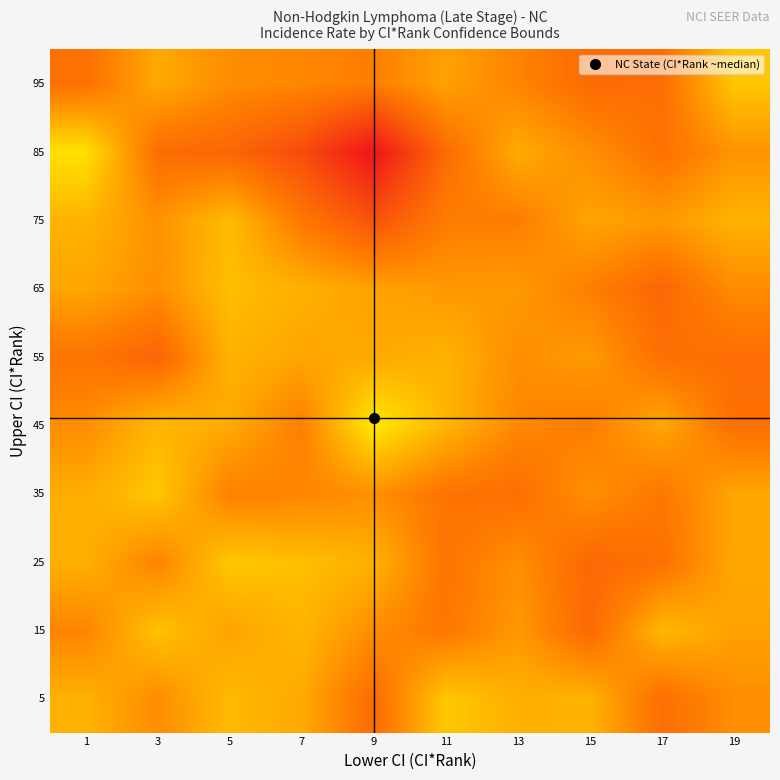

Reading left to right, what are all the values shown in this chart?

5: 1=12.9	3=11.9	5=13.1	7=12.7	9=10.8	11=13.5	13=12.8	15=12.9	17=10.9	19=11.9
15: 1=11.7	3=13.3	5=12.5	7=13.0	9=11.9	11=11.2	13=12.2	15=10.8	17=13.0	19=12.5
25: 1=12.8	3=11.6	5=13.5	7=13.2	9=12.9	11=11.1	13=12.0	15=10.7	17=11.0	19=12.6
35: 1=12.8	3=13.5	5=11.5	7=11.7	9=12.0	11=11.1	13=10.9	15=12.0	17=11.2	19=12.6
45: 1=11.9	3=13.1	5=12.7	7=11.5	9=14.4	11=13.0	13=11.7	15=11.4	17=12.6	19=11.0
55: 1=11.2	3=10.6	5=12.9	7=12.6	9=12.7	11=12.9	13=11.9	15=12.3	17=11.0	19=10.9
65: 1=12.6	3=12.0	5=13.2	7=12.9	9=12.5	11=12.2	13=12.2	15=11.5	17=10.7	19=11.9
75: 1=12.9	3=12.0	5=13.2	7=11.3	9=10.0	11=11.4	13=11.4	15=12.5	17=12.2	19=12.9
85: 1=14.2	3=10.9	5=10.6	7=9.8	9=7.8	11=10.8	13=12.7	15=11.9	17=11.0	19=12.1
95: 1=11.0	3=12.6	5=11.9	7=11.7	9=11.5	11=12.5	13=11.6	15=10.8	17=10.9	19=13.4